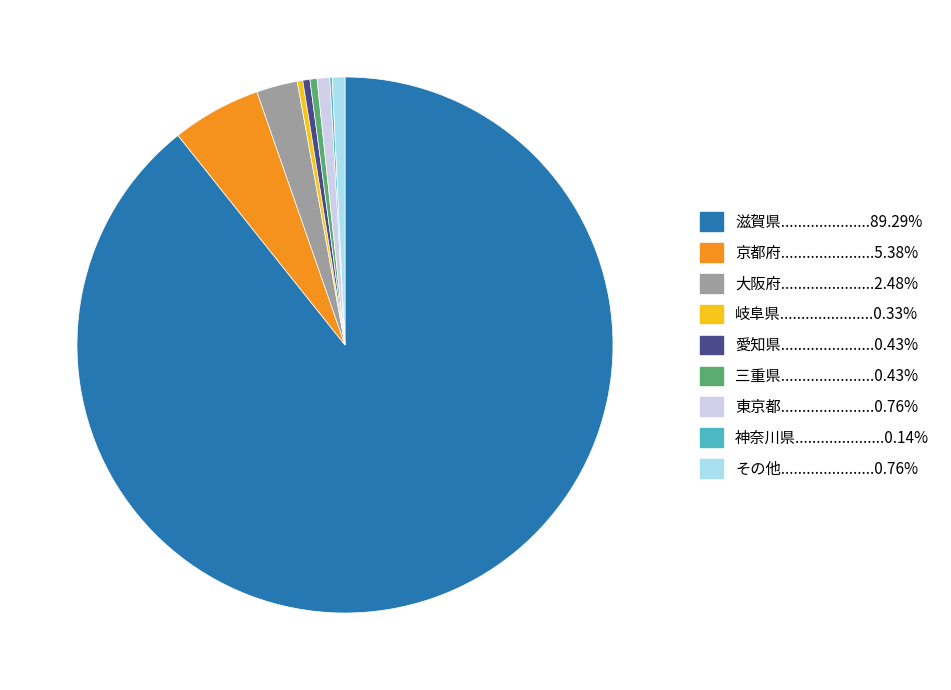

Is there any slice that represents more than half of the pie?

Yes